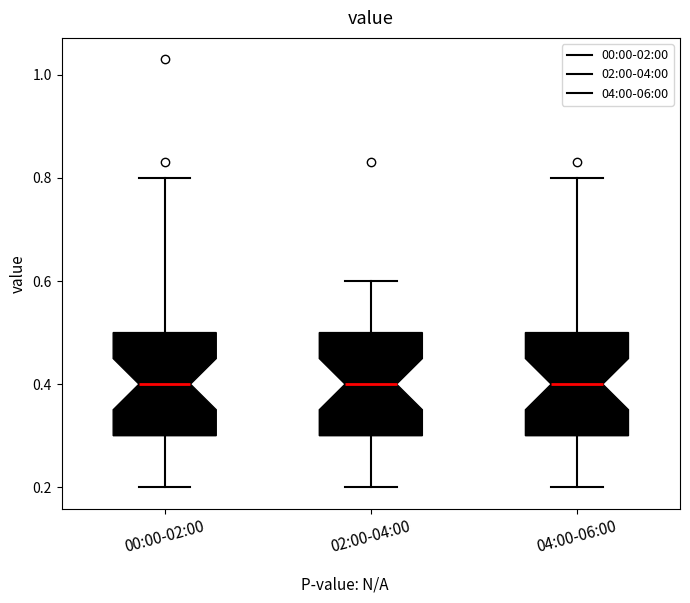

Where is the upper edge of the box for 04:00-06:00 on the y-axis? The values are not printed on the chart, so give them approximately, as read against the axis.

0.5